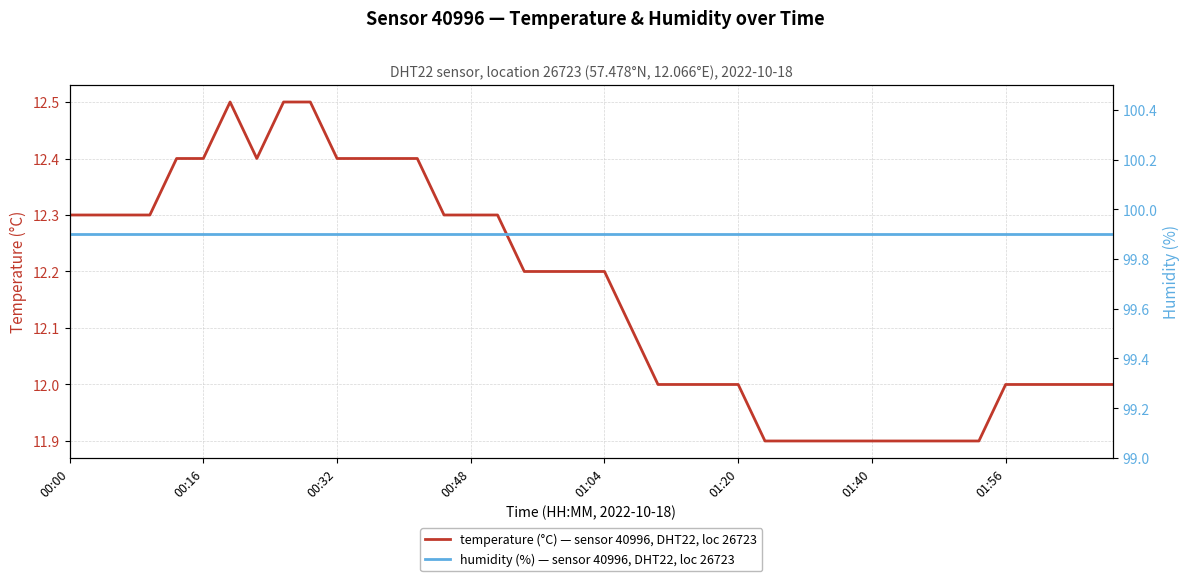

What are all the series names shown in the legend?

temperature (°C) — sensor 40996, DHT22, loc 26723, humidity (%) — sensor 40996, DHT22, loc 26723